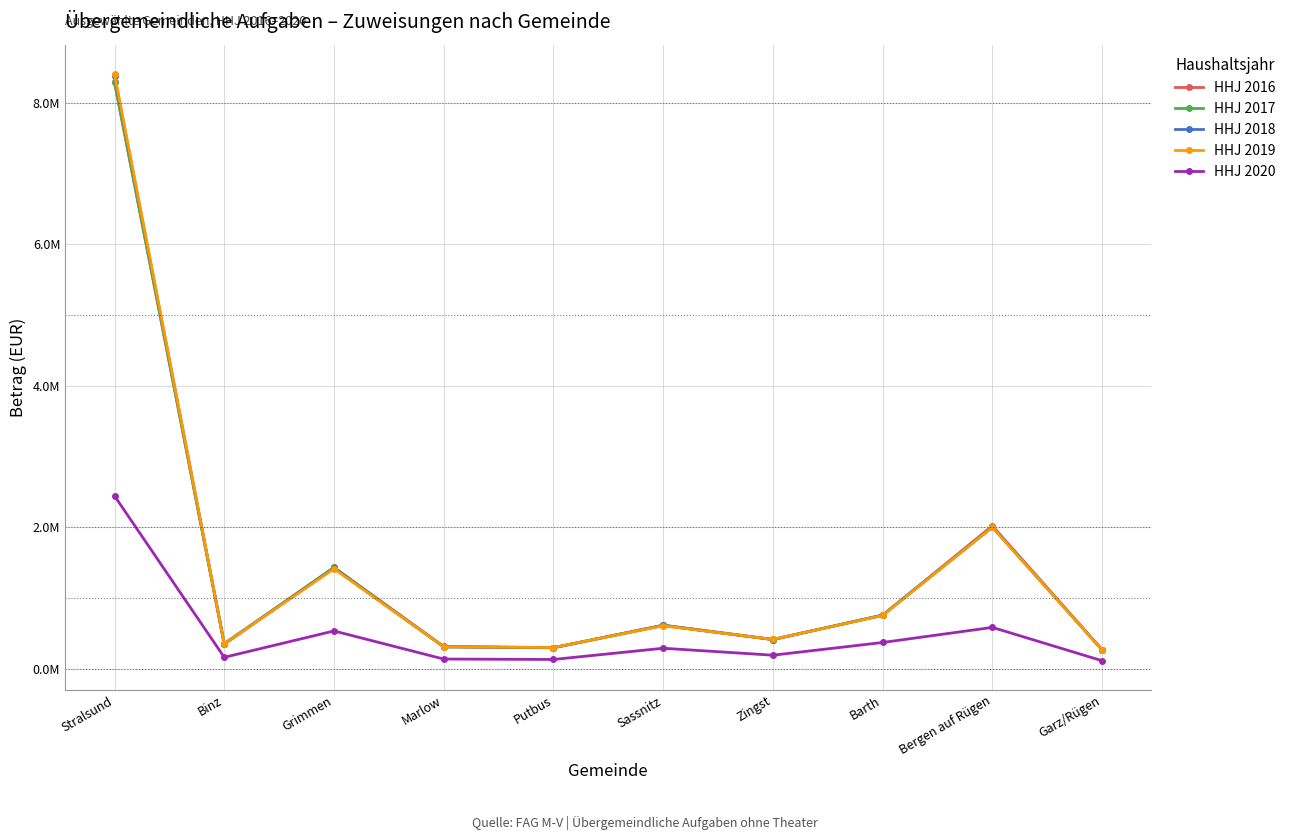

Reading left to right, what are all the values shown in this chart?

HHJ 2016: Stralsund=8297679.0	Binz=342935.0	Grimmen=1429570.3	Marlow=312406.8	Putbus=295245.3	Sassnitz=612761.5	Zingst=410788.1	Barth=753621.8	Bergen auf Rügen=2019736.8	Garz/Rügen=266586.2
HHJ 2017: Stralsund=8289610.5	Binz=351374.1	Grimmen=1429591.0	Marlow=307726.8	Putbus=295480.9	Sassnitz=612864.6	Zingst=411424.2	Barth=755996.2	Bergen auf Rügen=2002940.1	Garz/Rügen=263293.1
HHJ 2018: Stralsund=8379509.6	Binz=351746.2	Grimmen=1419676.7	Marlow=306028.8	Putbus=293713.7	Sassnitz=608899.6	Zingst=408991.3	Barth=754992.9	Bergen auf Rügen=2001571.6	Garz/Rügen=264079.0
HHJ 2019: Stralsund=8406625.8	Binz=348570.9	Grimmen=1410708.5	Marlow=307307.3	Putbus=297131.9	Sassnitz=605540.8	Zingst=411759.3	Barth=751031.6	Bergen auf Rügen=1998032.2	Garz/Rügen=263064.1
HHJ 2020: Stralsund=2441814.9	Binz=158851.5	Grimmen=531594.6	Marlow=134304.1	Putbus=128446.9	Sassnitz=287151.1	Zingst=188755.7	Barth=368445.9	Bergen auf Rügen=582102.1	Garz/Rügen=110316.0